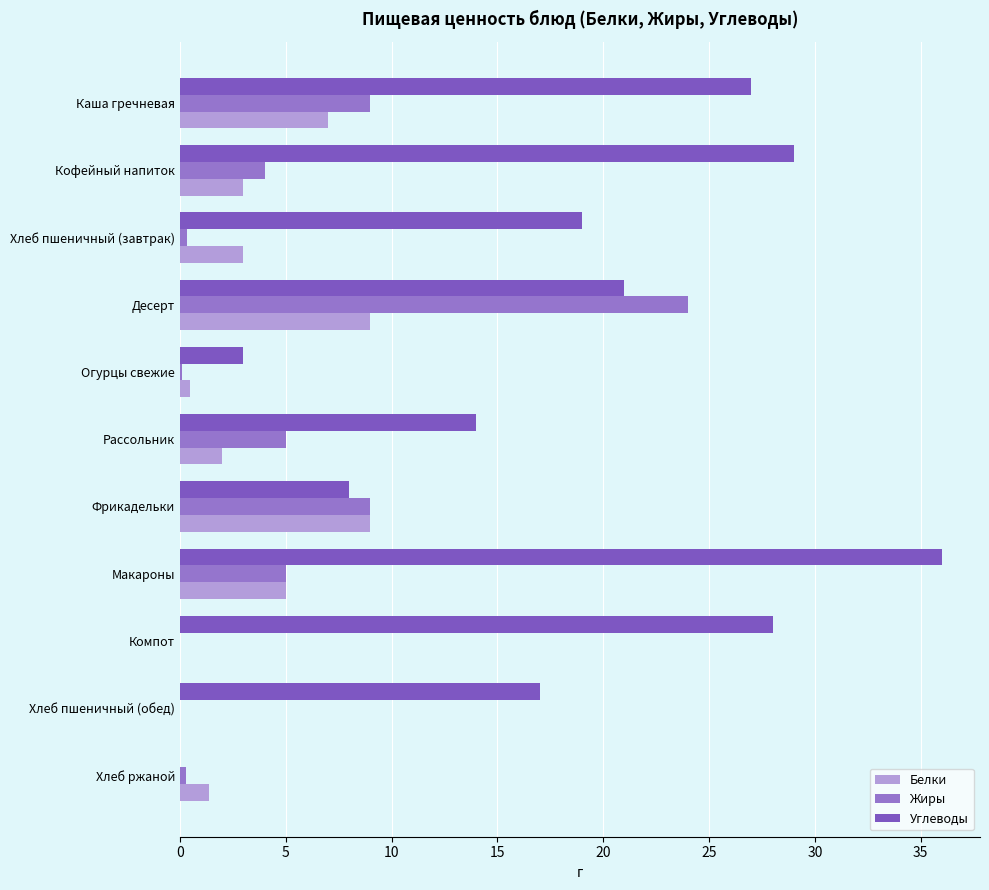

How many values in Углеводы are above zero?

10